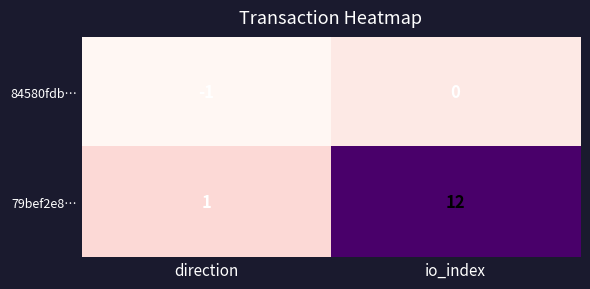

Reading left to right, extract all data points from this chart.

84580fdb…: direction=-1	io_index=0
79bef2e8…: direction=1	io_index=12